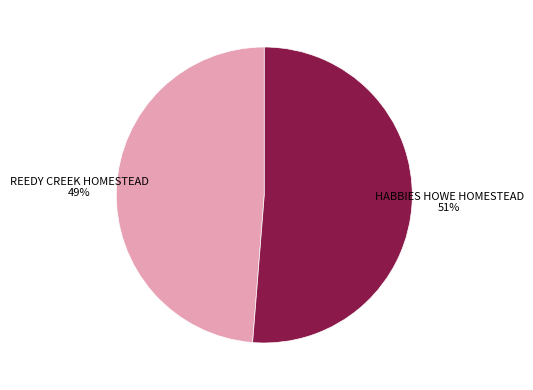

To the nearest percent, what is the average slice percentage?

50%